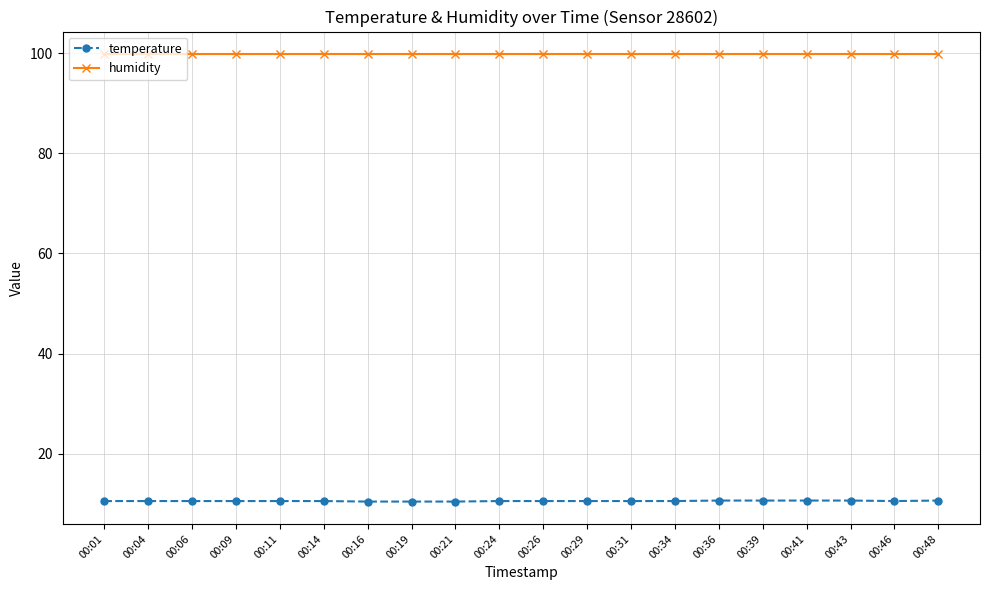

Which series has the largest range (max minus min)?

temperature